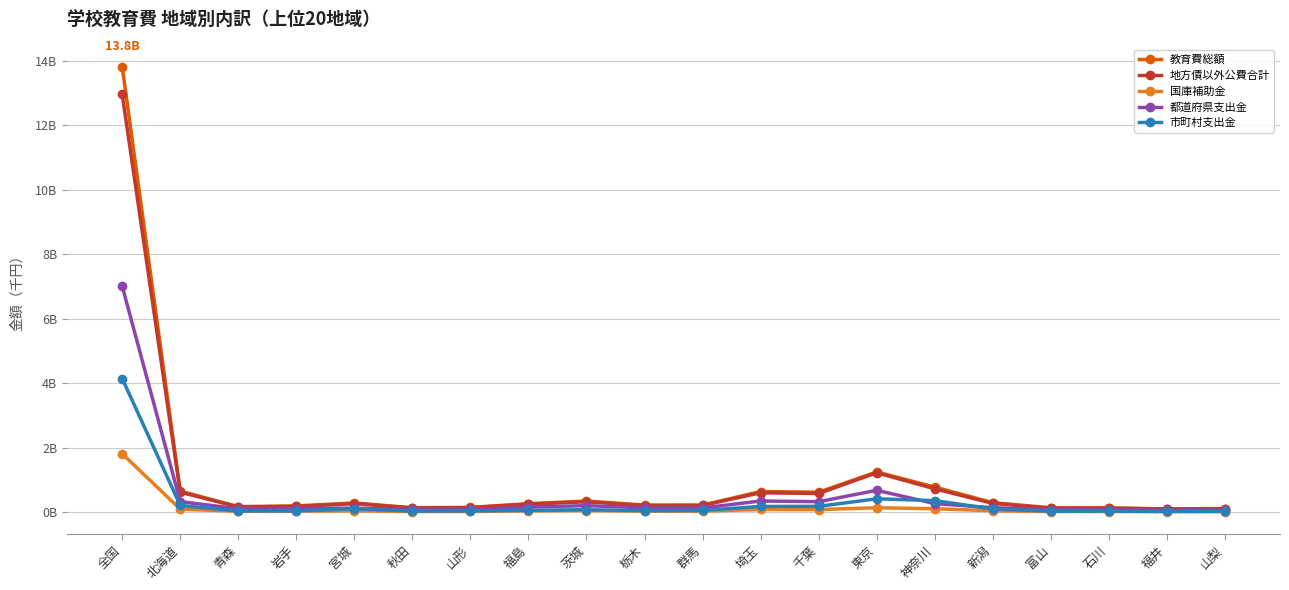

Is it true that 都道府県支出金 equals 573951241 at 埼玉?

False